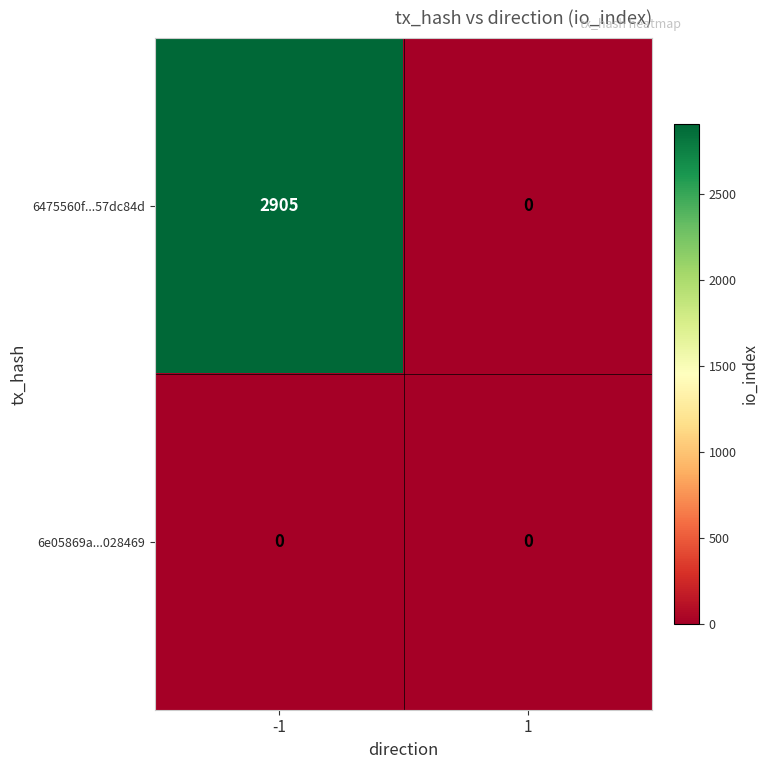

Which series has the largest total across all categories?

6475560f...57dc84d